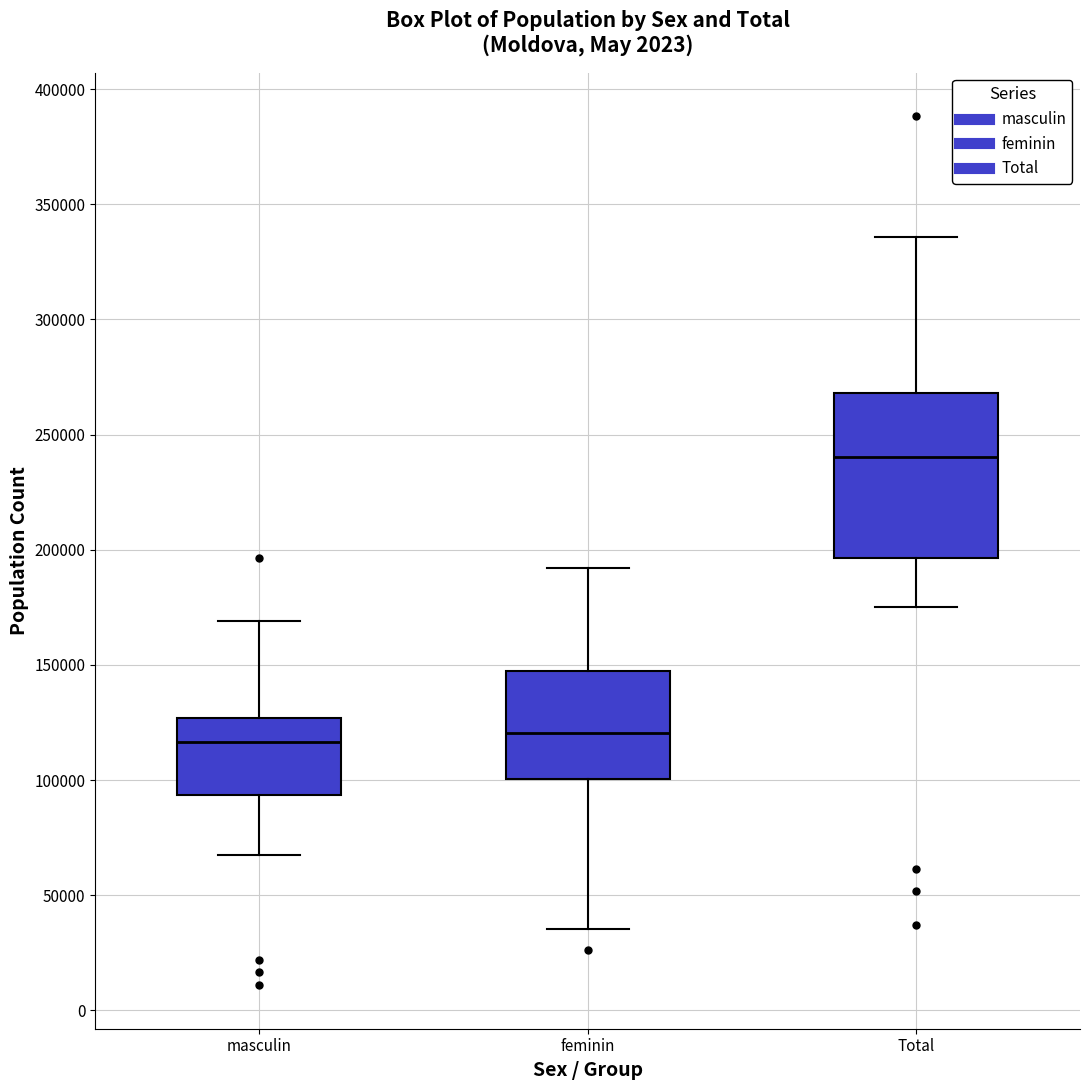

Reading left to right, read every box against the y-axis: the position of its median line, the range the box covers, and the ends of its whiskers. The values are not printed on the chart, so give them approximately, as read against the axis.

masculin: median 115000, box 95000 to 125000, whiskers 70000 to 170000
feminin: median 120000, box 100000 to 145000, whiskers 35000 to 190000
Total: median 240000, box 195000 to 270000, whiskers 175000 to 335000